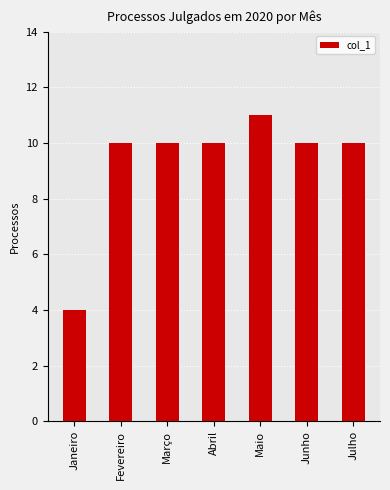

The value at Março is 18. True or false?

False